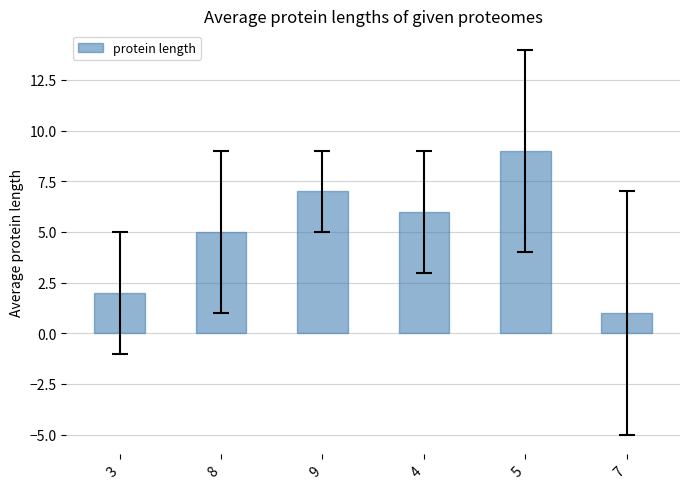

Rank the categories by value from highest to lowest.

5, 9, 4, 8, 3, 7